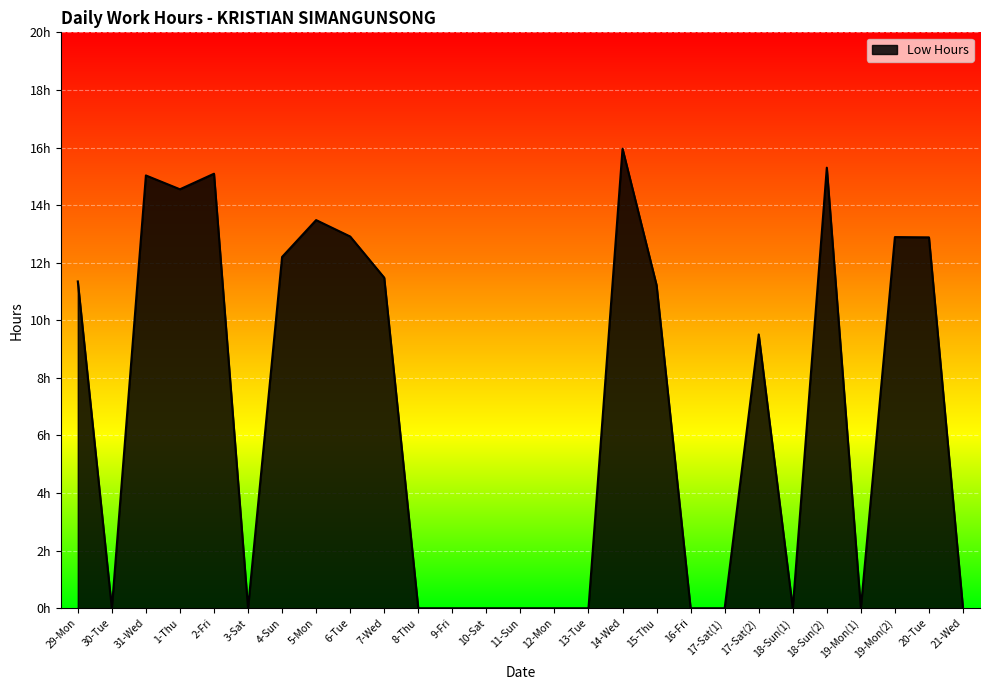

Reading left to right, transcribe all the data shown in this chart.

11.3	0.0	15.0	14.6	15.1	0.0	12.2	13.5	12.9	11.5	0.0	0.0	0.0	0.0	0.0	0.0	16.0	11.2	0.0	0.0	9.5	0.0	15.3	0.0	12.9	12.9	0.0